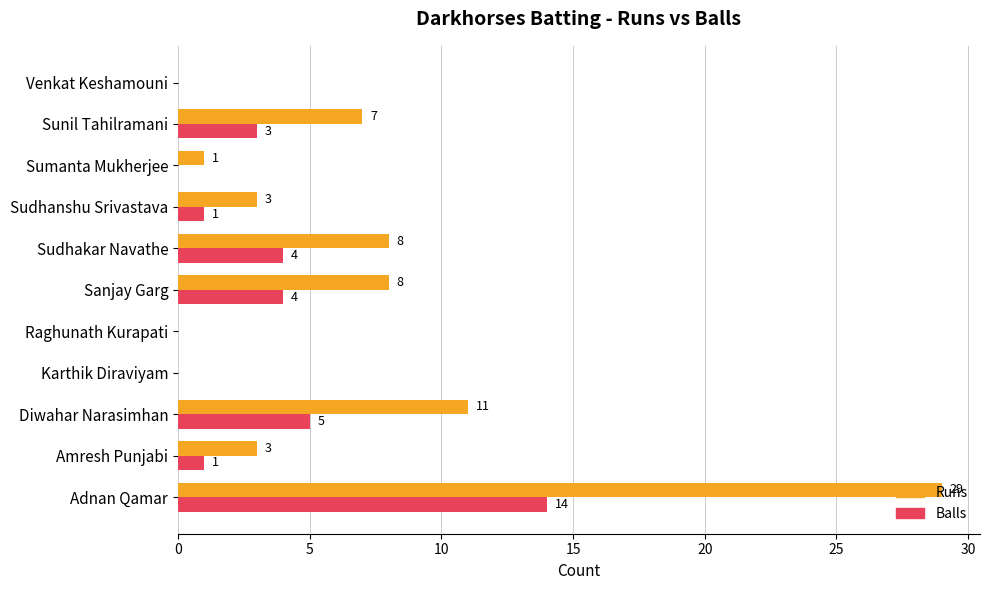

Which series has the largest total across all categories?

Runs